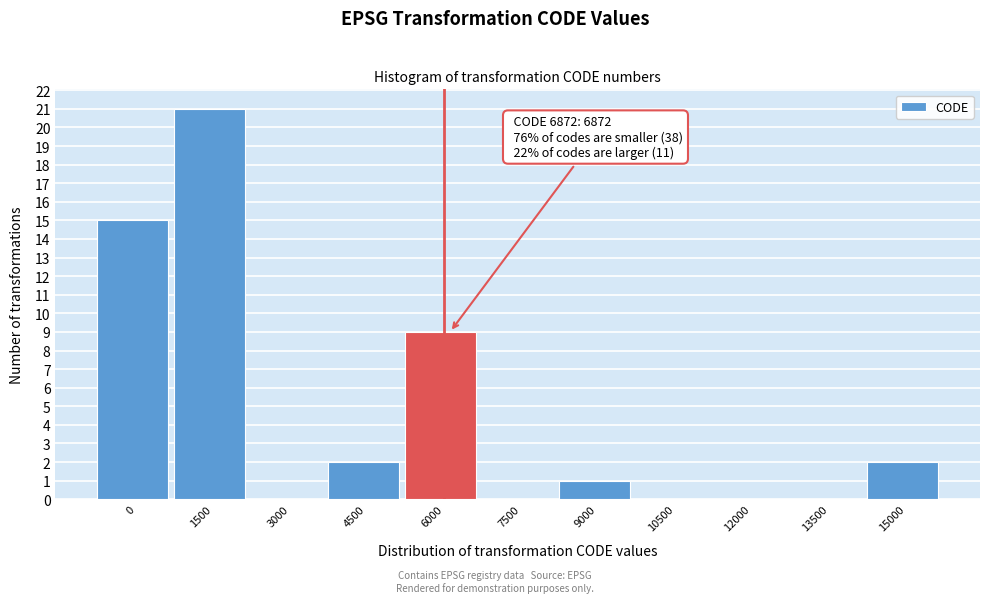

Reading left to right, list all the values displayed in this chart.

0=15	1500=21	3000=0	4500=2	6000=9	7500=0	9000=1	10500=0	12000=0	13500=0	15000=2